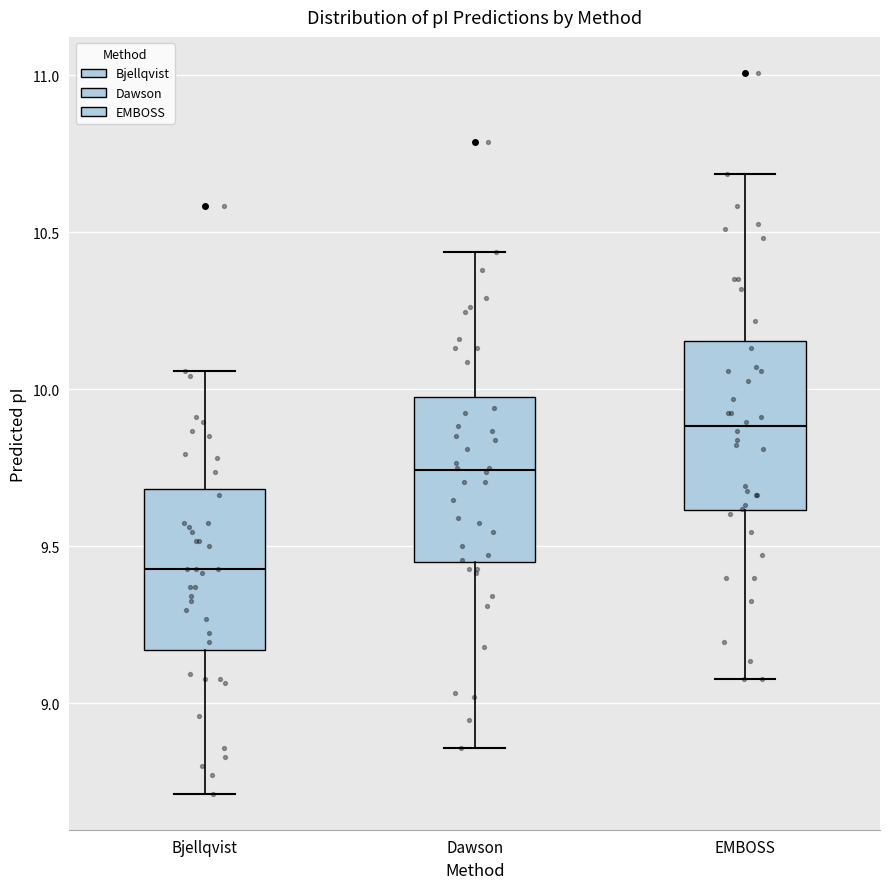

Reading left to right, transcribe this box plot: for each box, give where its median line is, the range the box spans, and where its two whiskers end, as read against the y-axis. The values are not printed on the chart, so give them approximately, as read against the axis.

Bjellqvist: median 9.45, box 9.15 to 9.70, whiskers 8.70 to 10.05
Dawson: median 9.75, box 9.45 to 10.00, whiskers 8.85 to 10.45
EMBOSS: median 9.90, box 9.60 to 10.15, whiskers 9.10 to 10.70